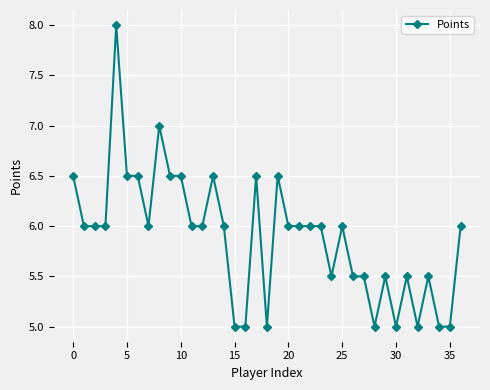

What is the value of the 21st point from the left?

6.0